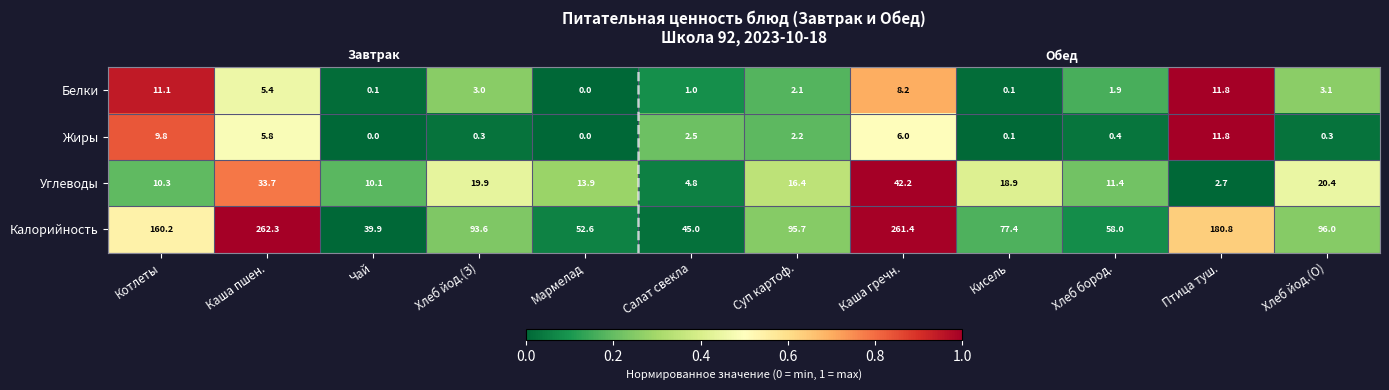

What is the difference between the highest and lowest values at Салат свекла?

44.0